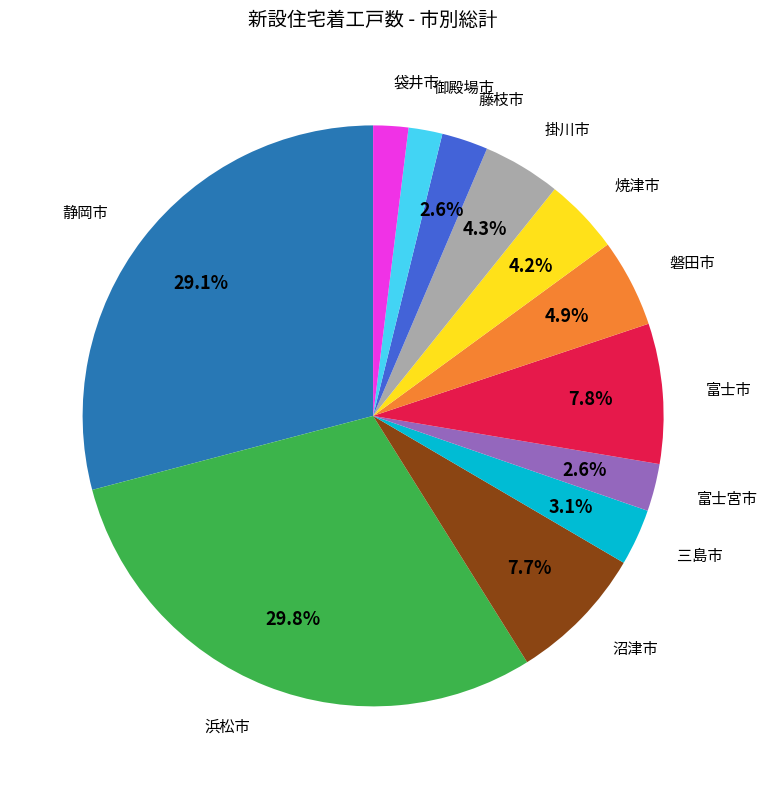

Is there any slice that represents more than half of the pie?

No